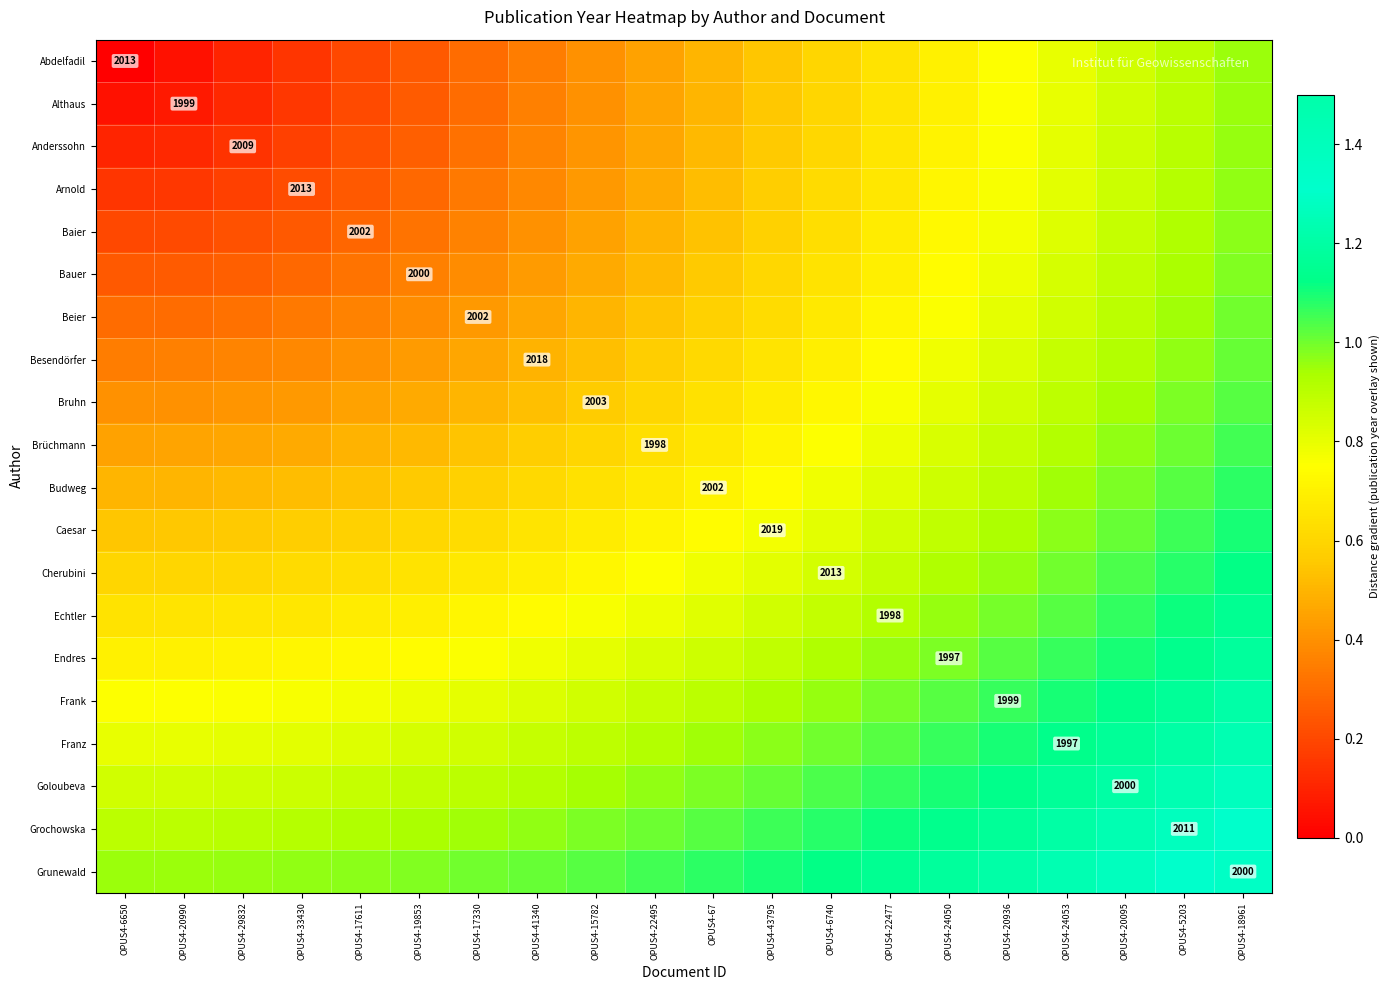

At how many categories does at least one series exceed 0?

20